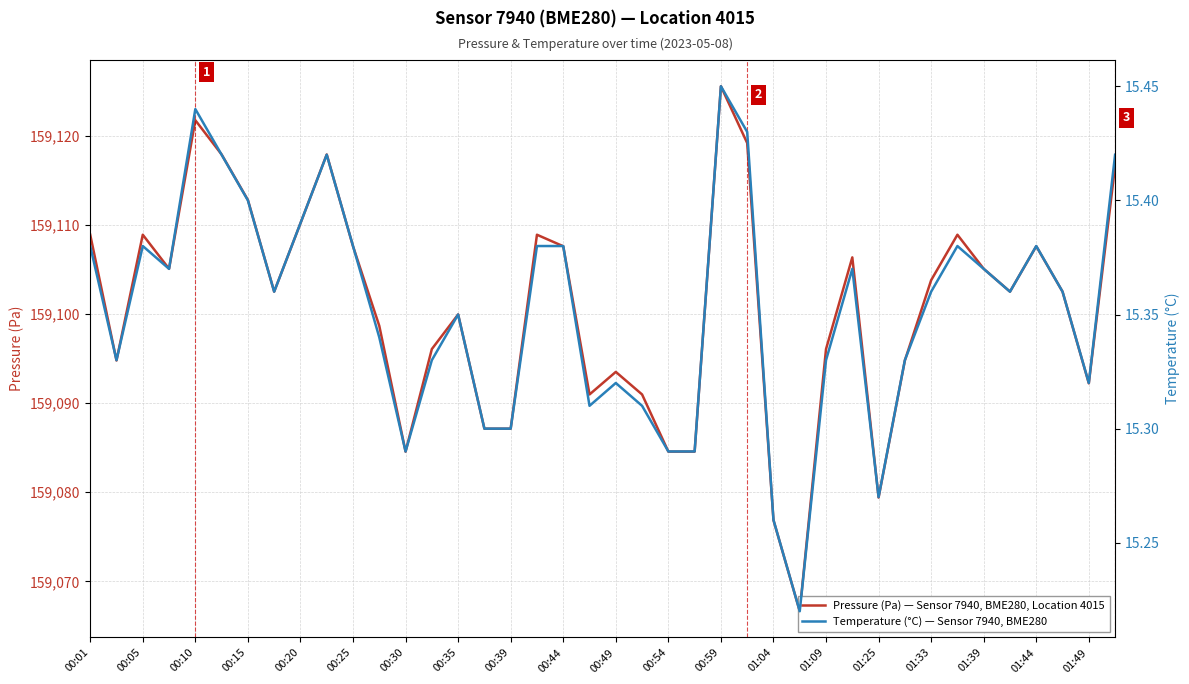

Which series changed the most between 00:39 and 33?

Pressure (Pa)